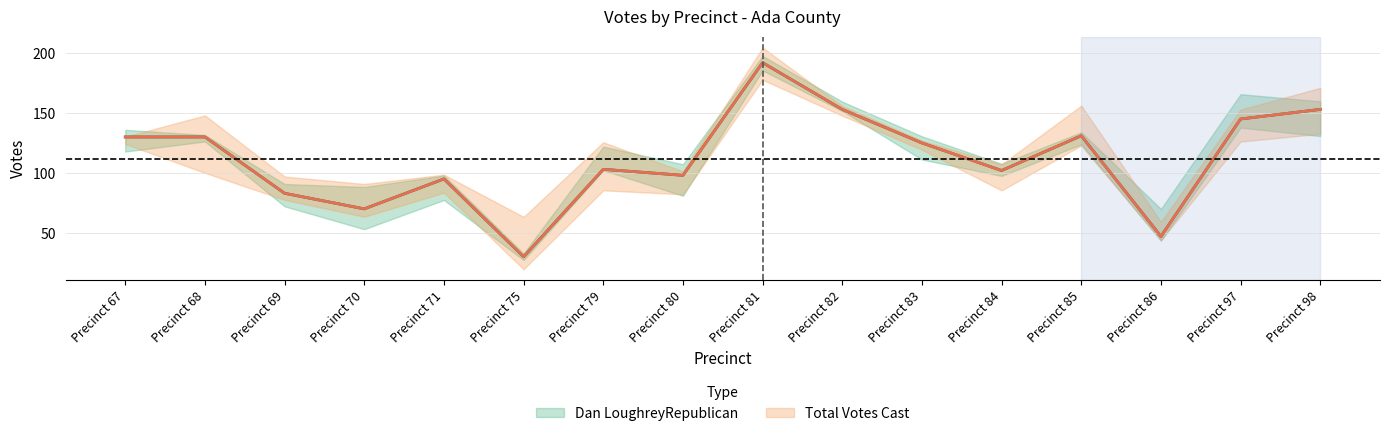

Which series changed the most between Precinct 69 and Precinct 70?

Dan LoughreyRepublican